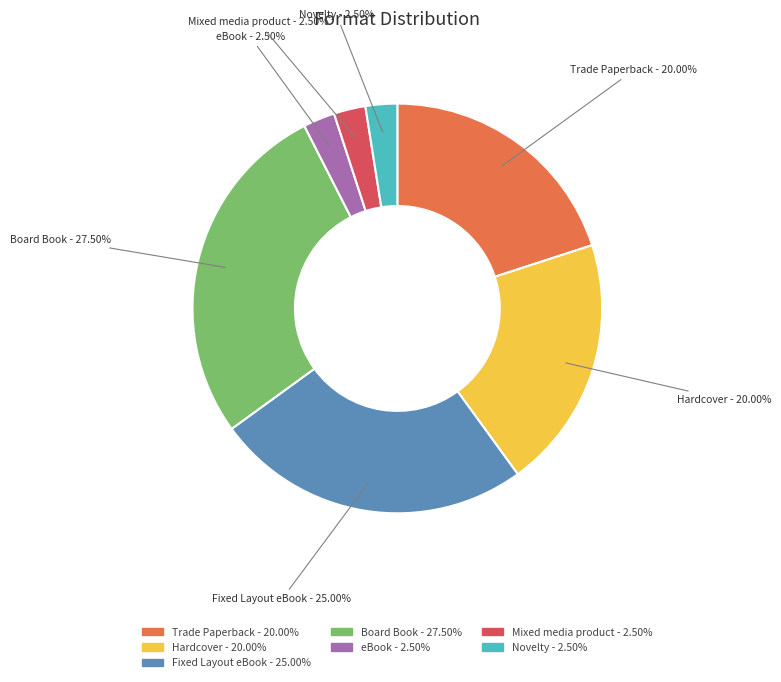

True or false: Novelty accounts for 14% of the total.

False